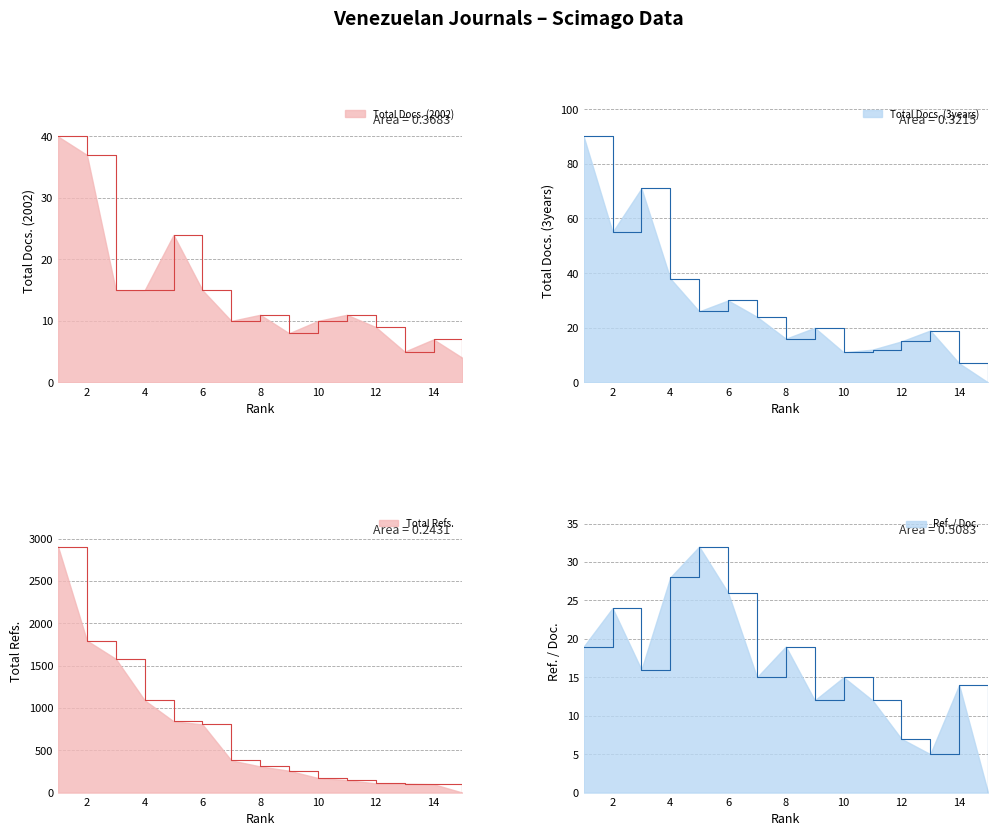

True or false: Total Docs. (2002) has a value of 17 at 7.

False